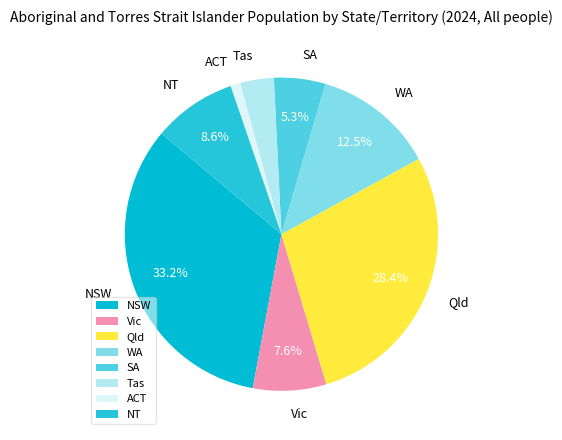

Between WA and Tas, which is larger?

WA